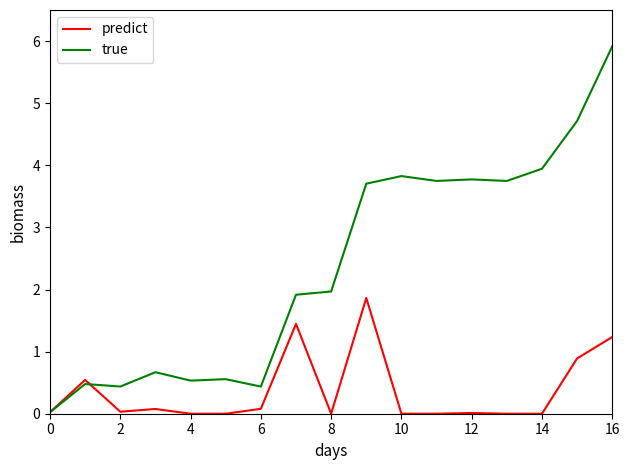

True or false: true and predict cross at least once.

True